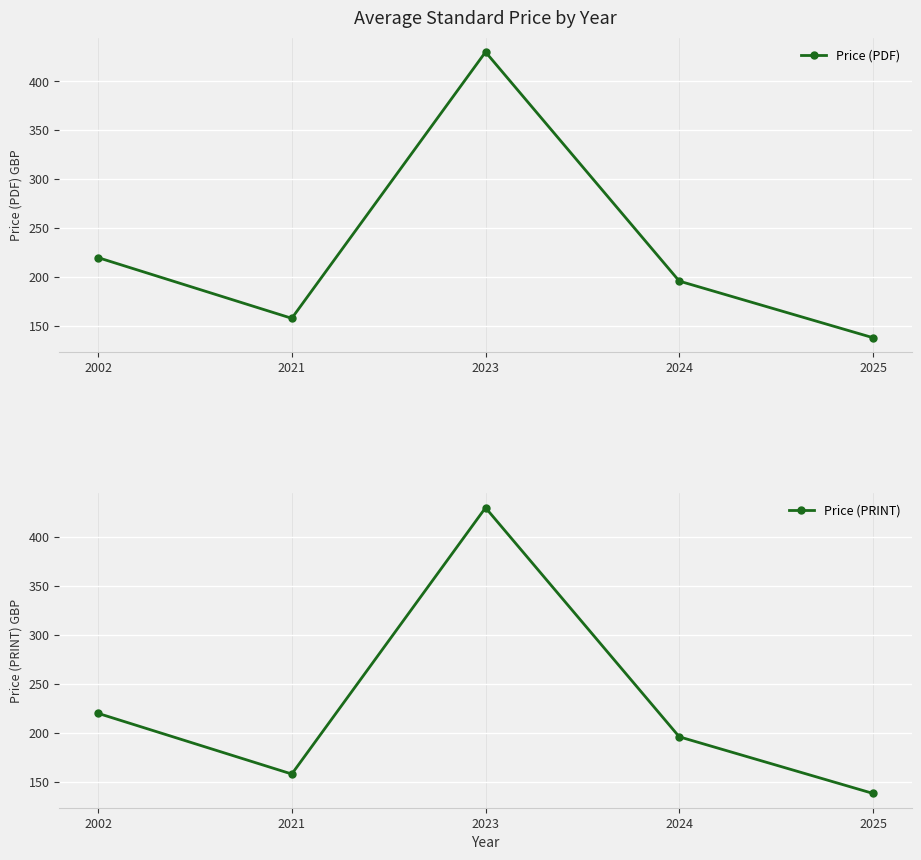

How many series are shown in this chart?

2